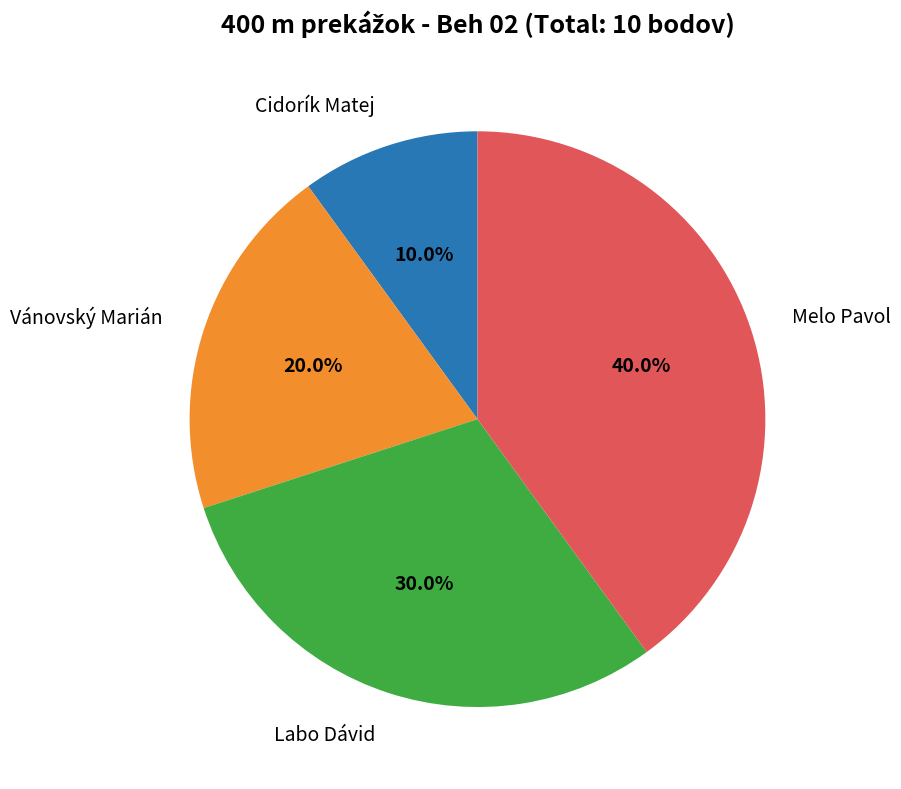

Approximately how many times larger is the value at Vánovský Marián compared to Cidorík Matej?

2.0